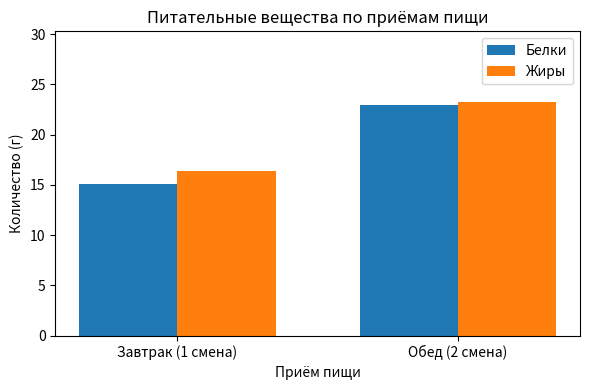

What is the difference between the highest and lowest values at Обед (2 смена)?

0.3